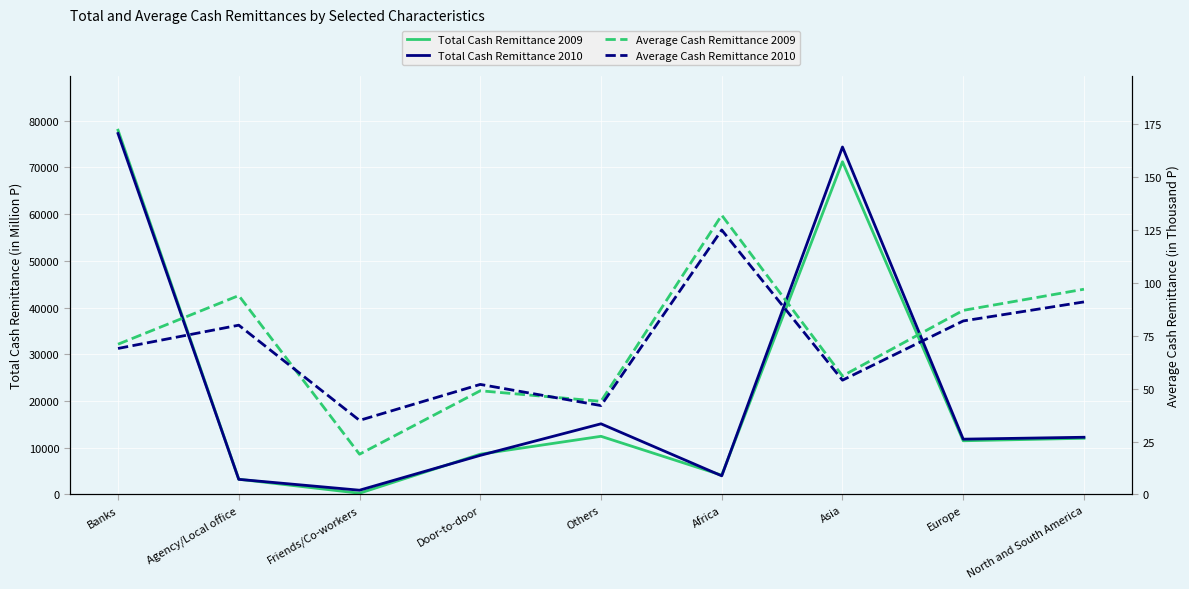

Which series changed the most between Door-to-door and Others?

Total Cash Remittance 2010